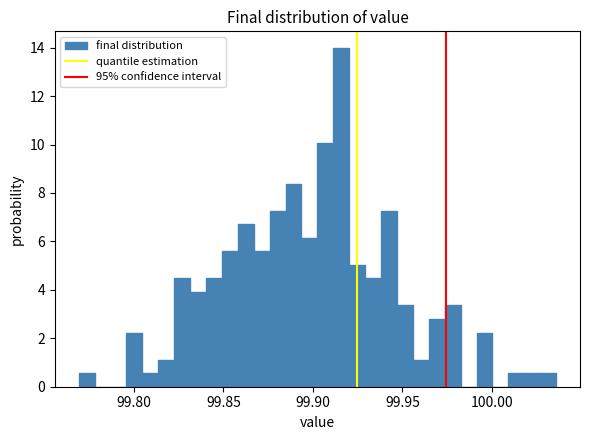

Read against the x-axis, roughly where is the centre of the tallest bar?

99.915